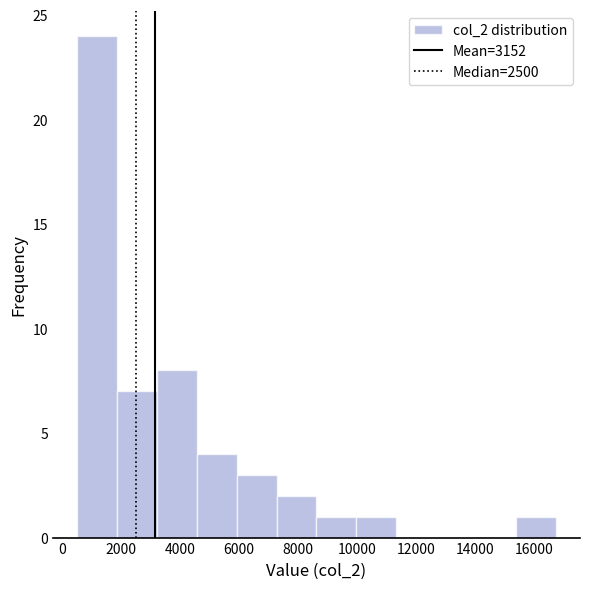

Over which range of the x-axis is the bar tallest?

600 to 1800